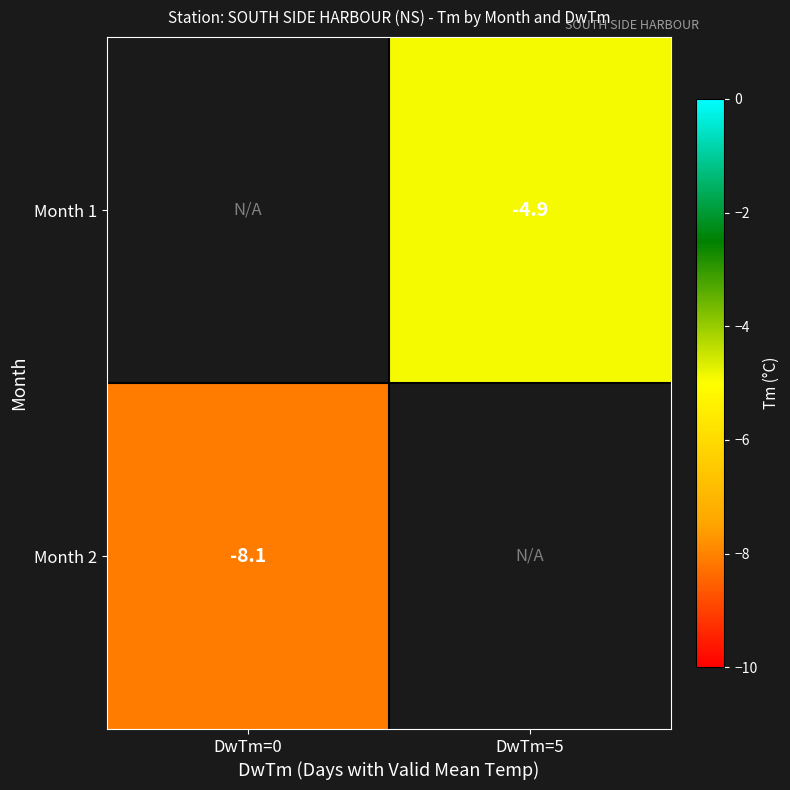

Count the number of categories in the chart.

2